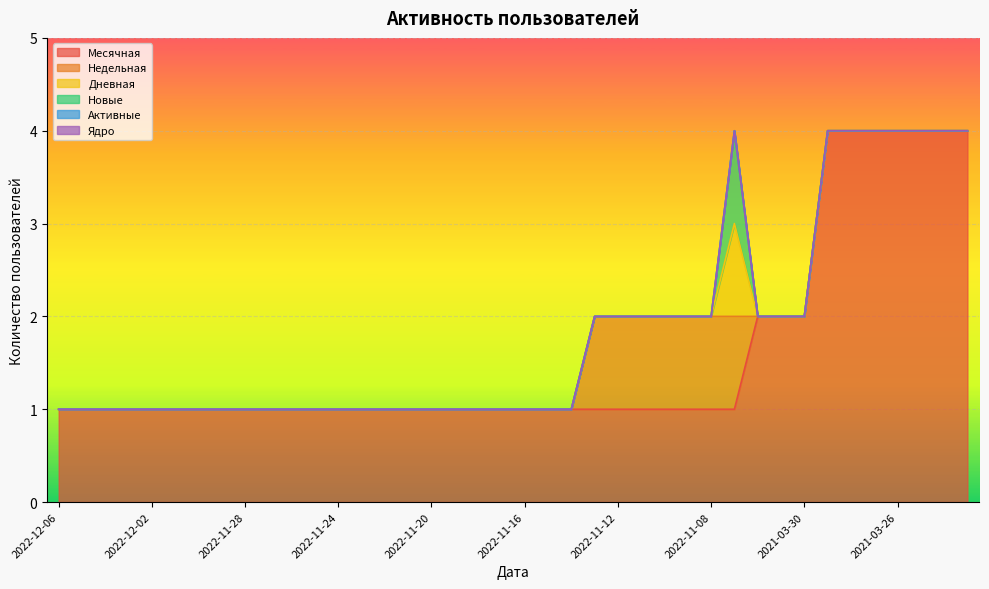

What position from the right is 2022-11-10?

14